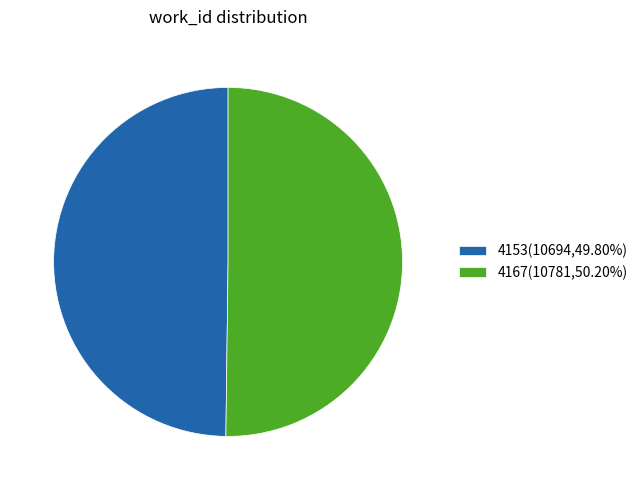

Do 4153(10694,49.80%) and 4167(10781,50.20%) together represent more than half of the pie?

Yes